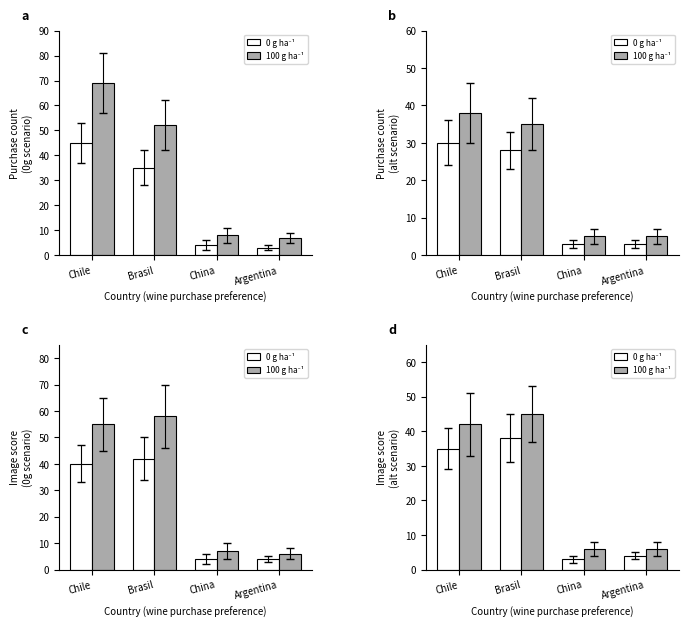

Which has a higher value, China or Brasil?

Brasil